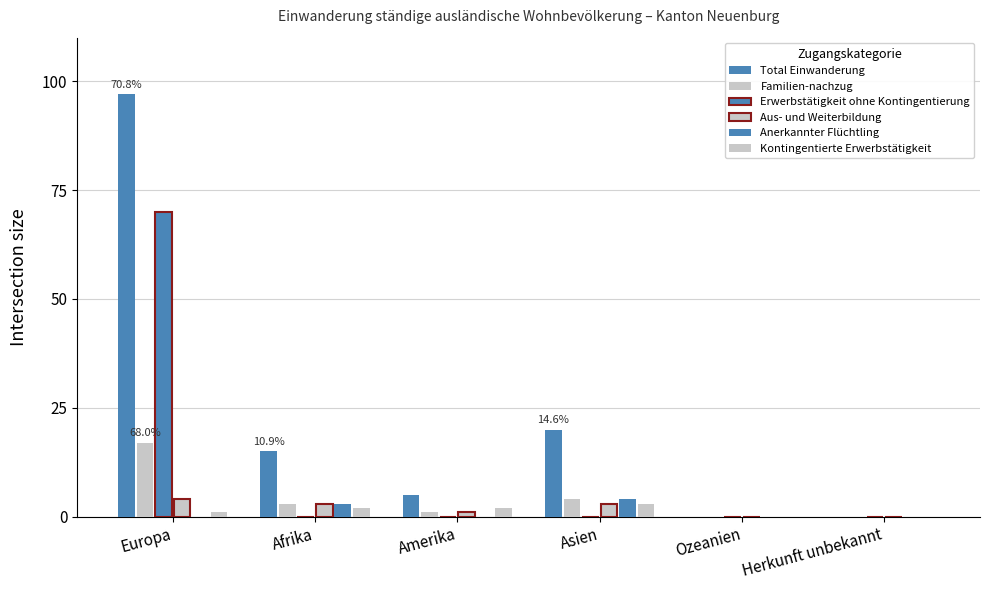

Count the number of categories in the chart.

6